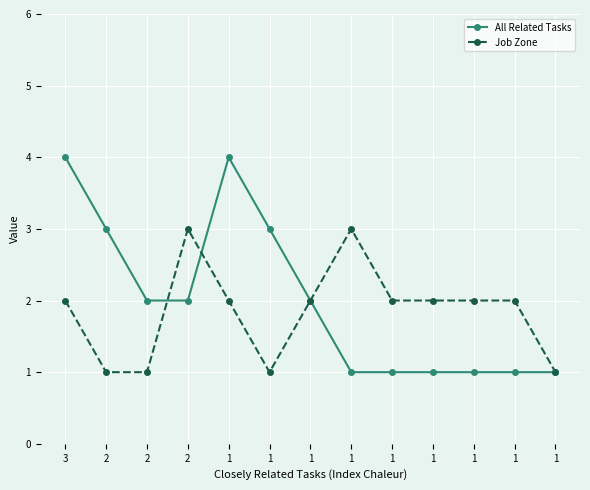

Where does the All Related Tasks series first go above 2?

3